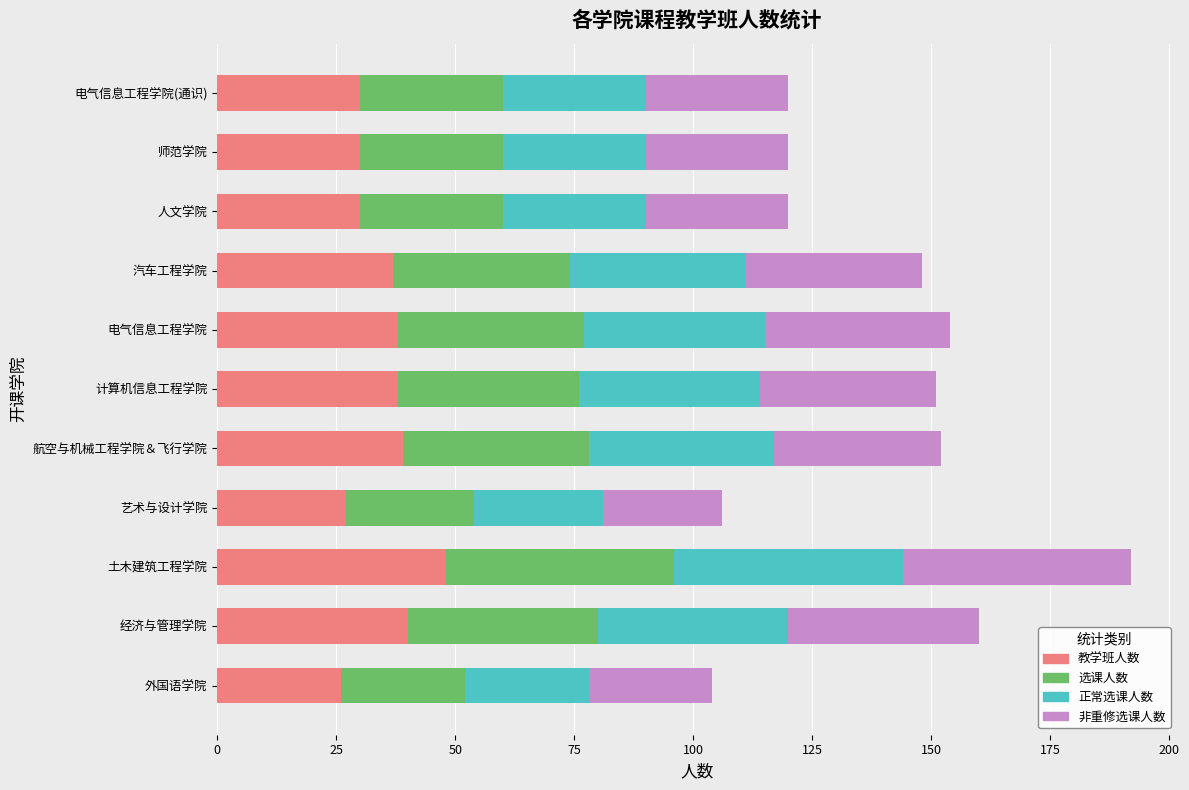

What is the sum of all 教学班人数 values?

383